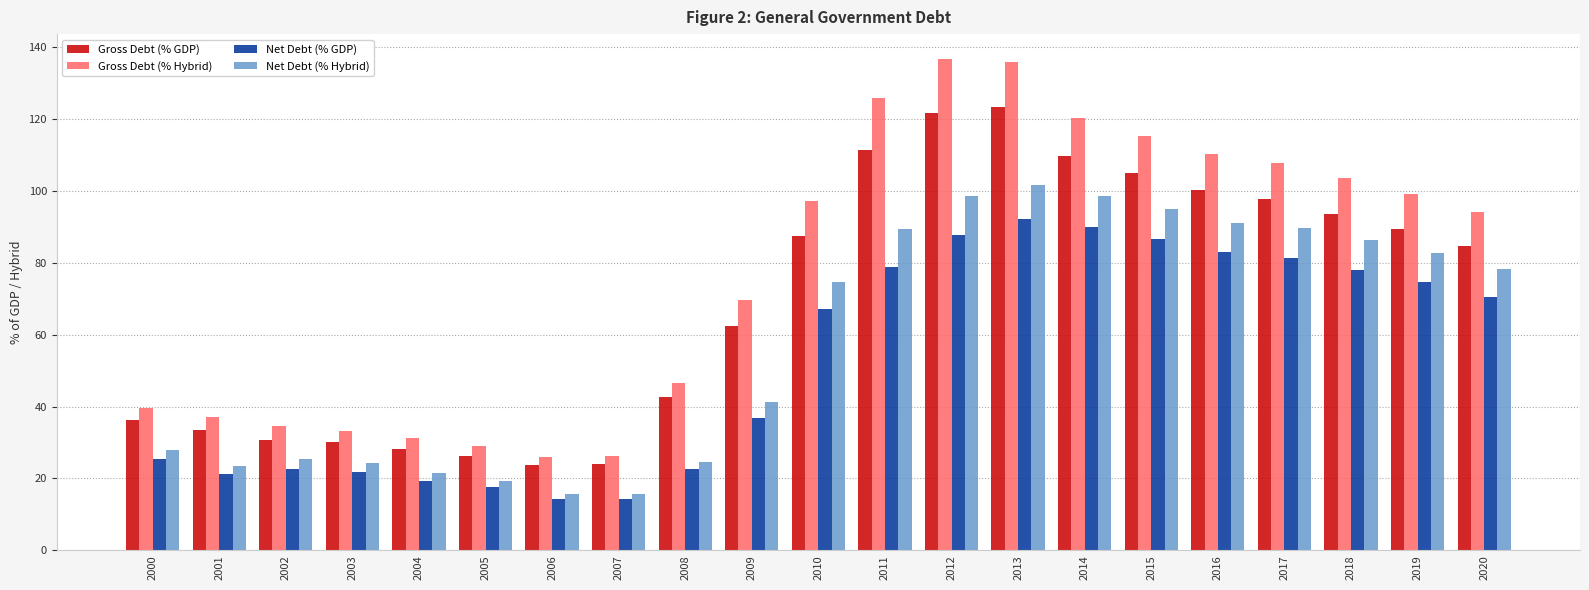

What is the sum of all Net Debt (% GDP) values?

1106.0